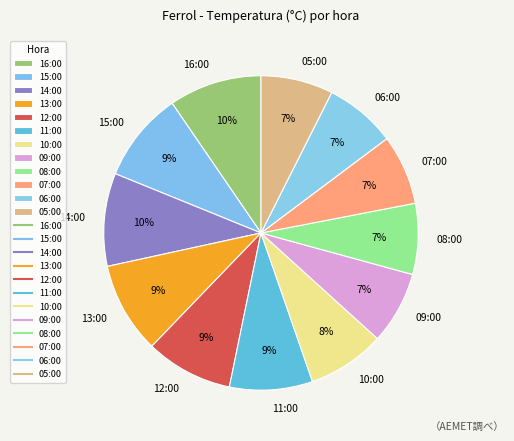

What percentage is the 07:00 slice, to the nearest percent?

7%